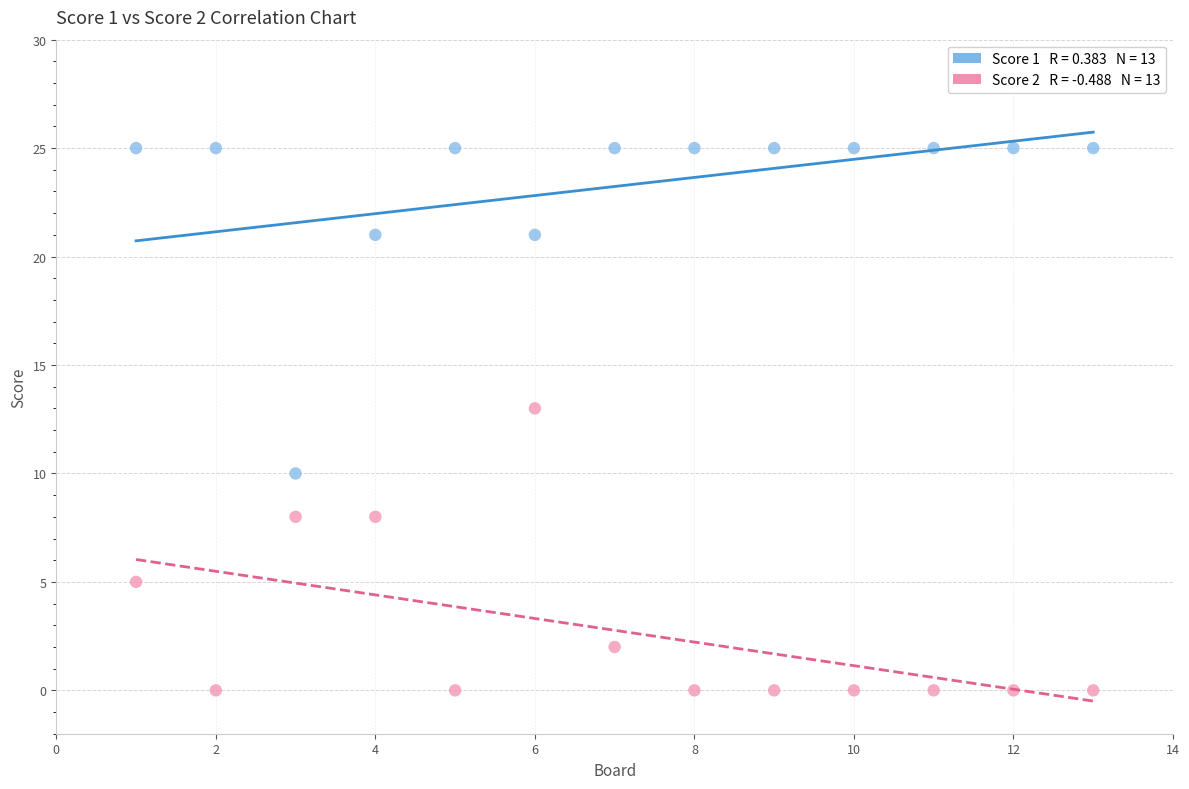

Across all series, what Y value is closest to 12?

13